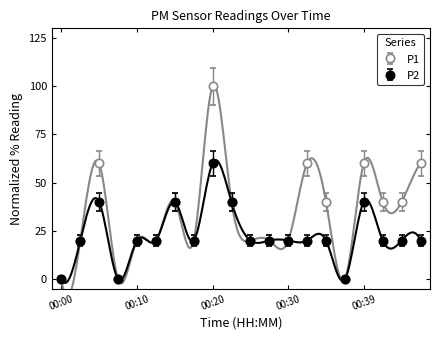

At which label is P2 closest to 30?

00:02